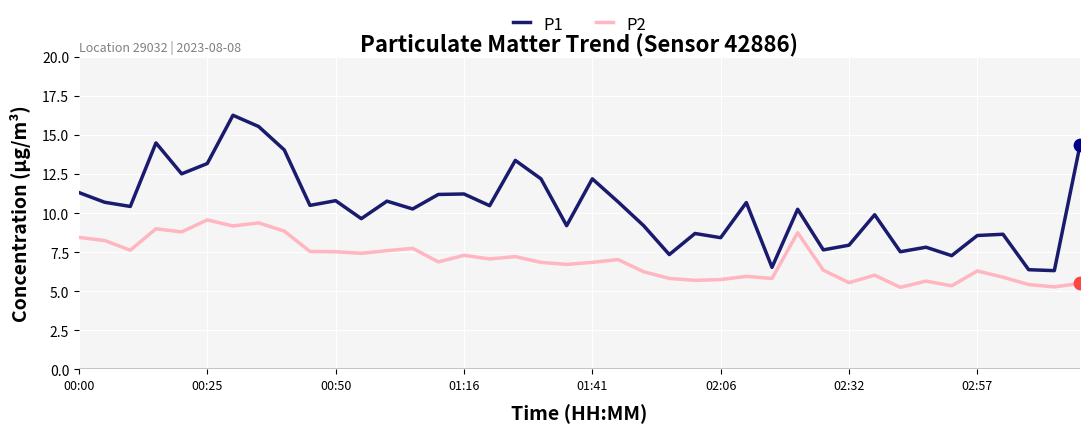

True or false: P1 and P2 cross at least once.

False